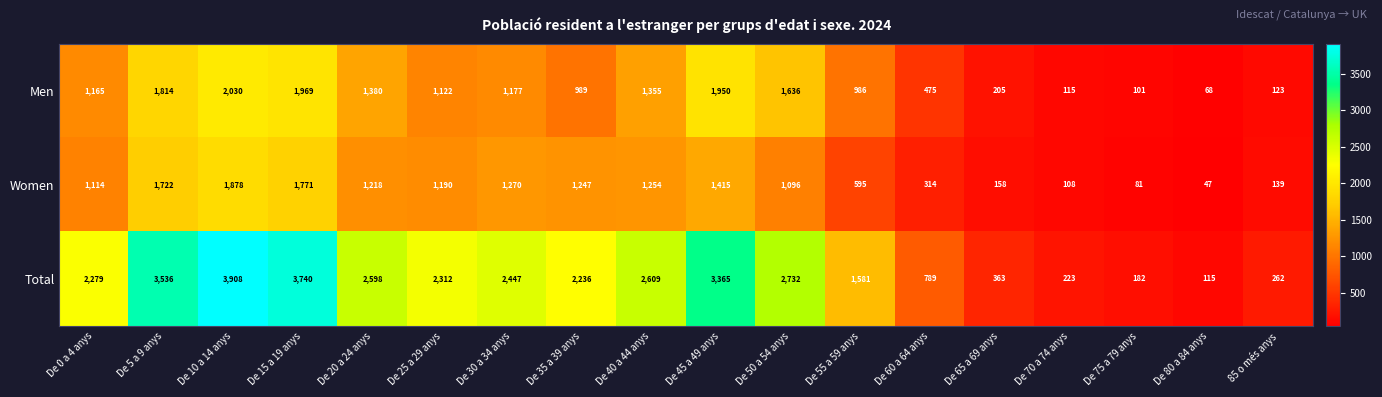

What is the greatest value displayed?

3908